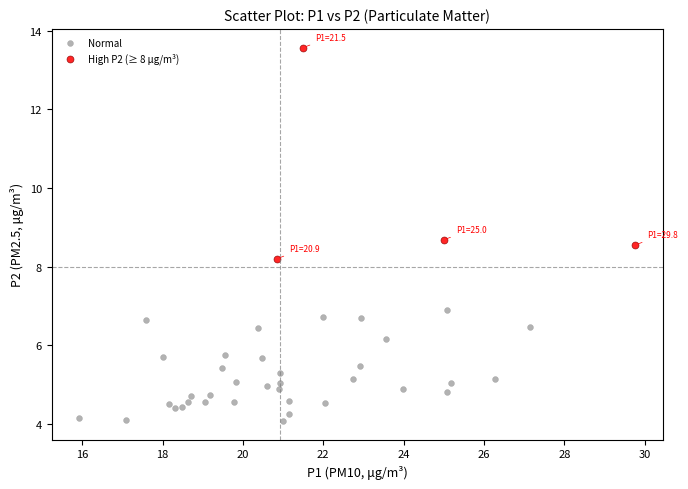

Which series has the widest spread of Y values?

High P2 (≥ 8 µg/m³)